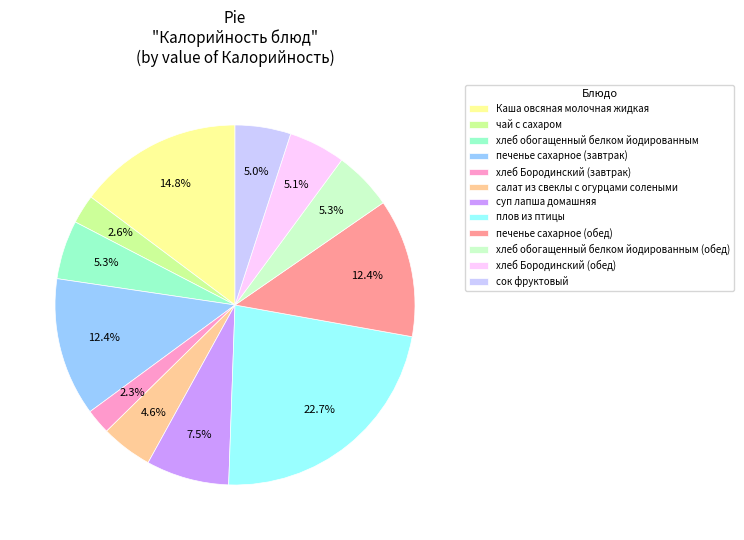

Combined, what portion of the pie is хлеб обогащенный белком йодированным (обед) and плов из птицы?

28.0%